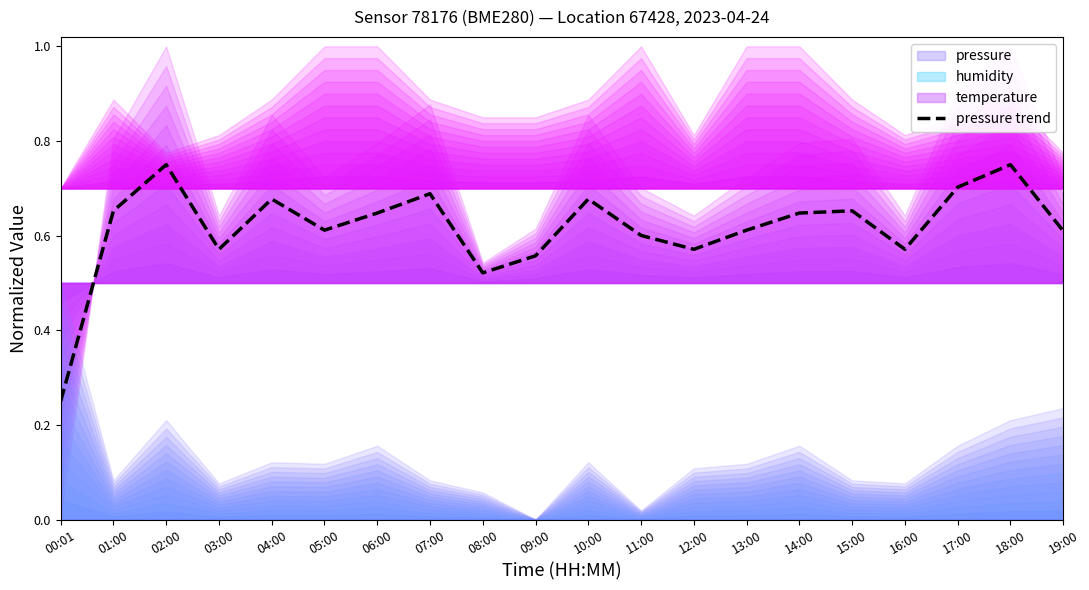

The chart shows a value of 0.6 at 19:00. True or false?

True